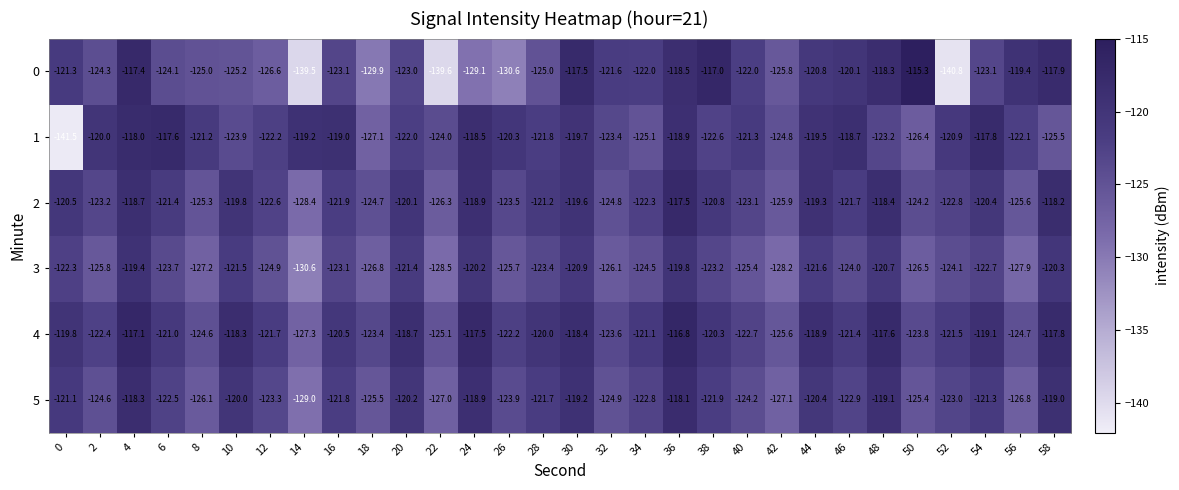

True or false: 1 has a value of -67.8 at 22.

False